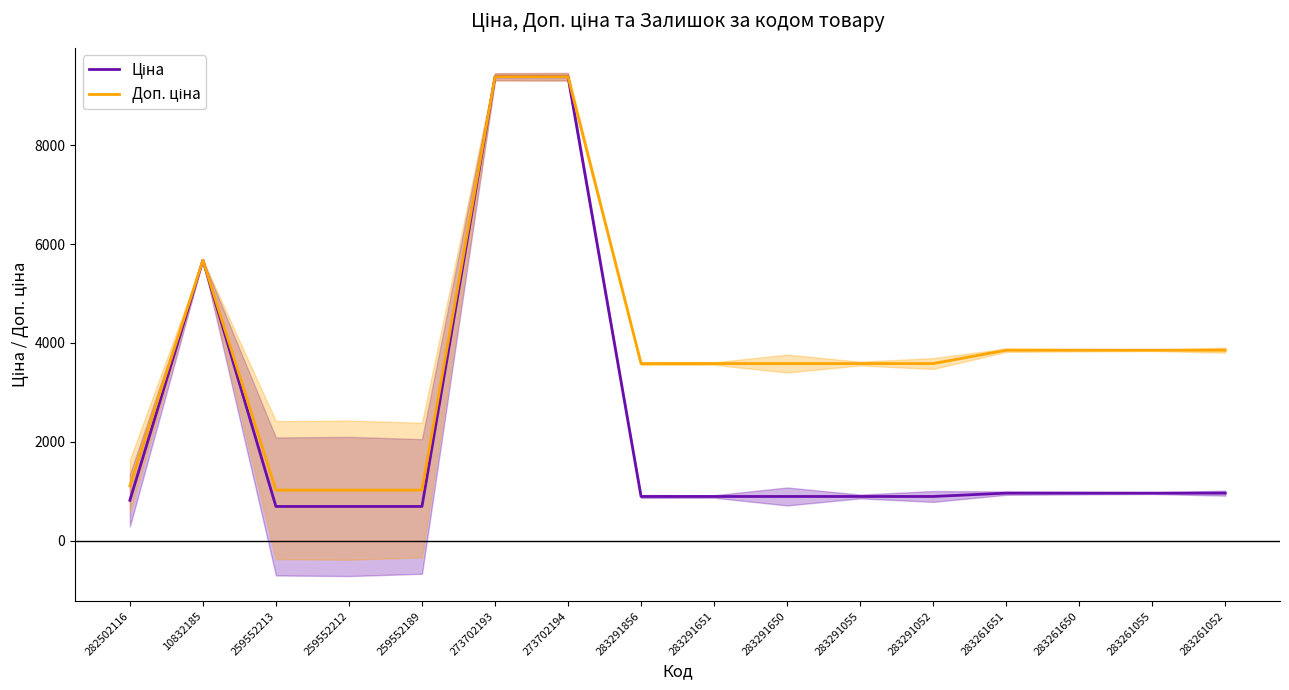

Rank the categories by Ціна value from highest to lowest.

273702193, 273702194, 10832185, 283261651, 283261650, 283261055, 283261052, 283291856, 283291651, 283291650, 283291055, 283291052, 282502116, 259552213, 259552212, 259552189